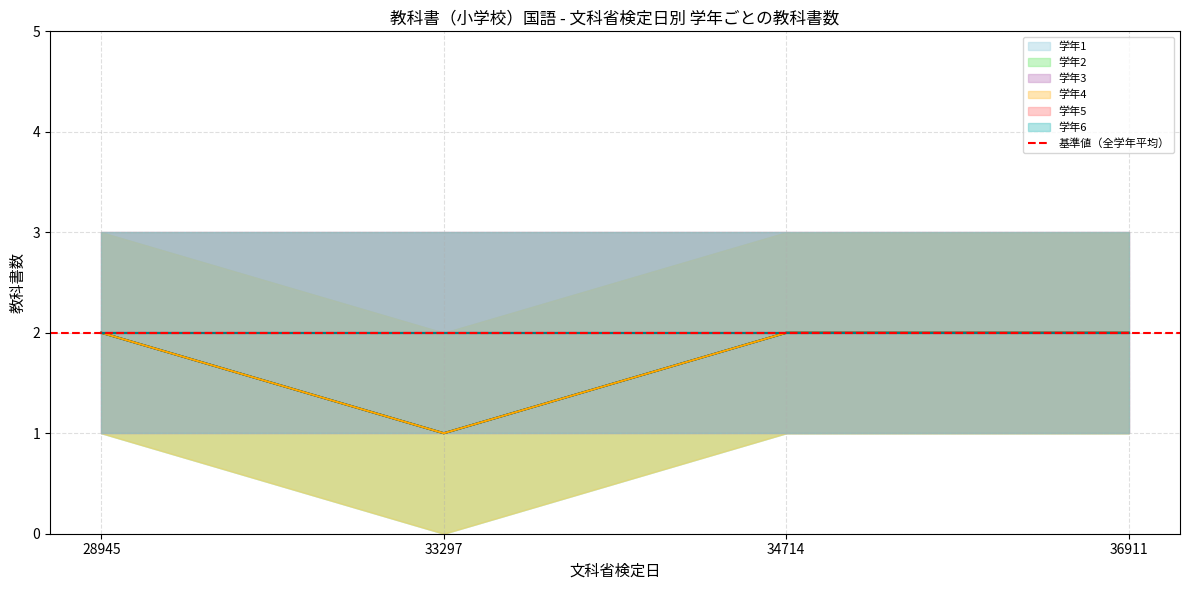

Between 28945 and 34714, which series saw the biggest shift?

学年1